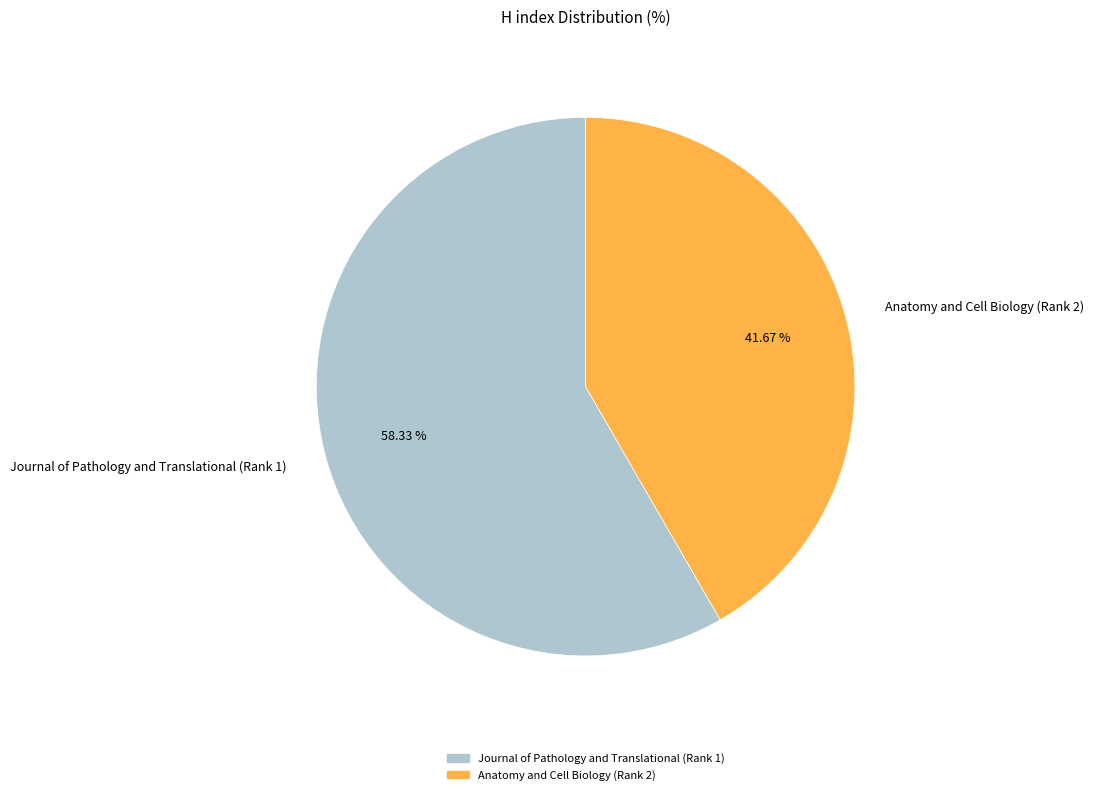

Which has a higher value, Anatomy and Cell Biology (Rank 2) or Journal of Pathology and Translational (Rank 1)?

Journal of Pathology and Translational (Rank 1)